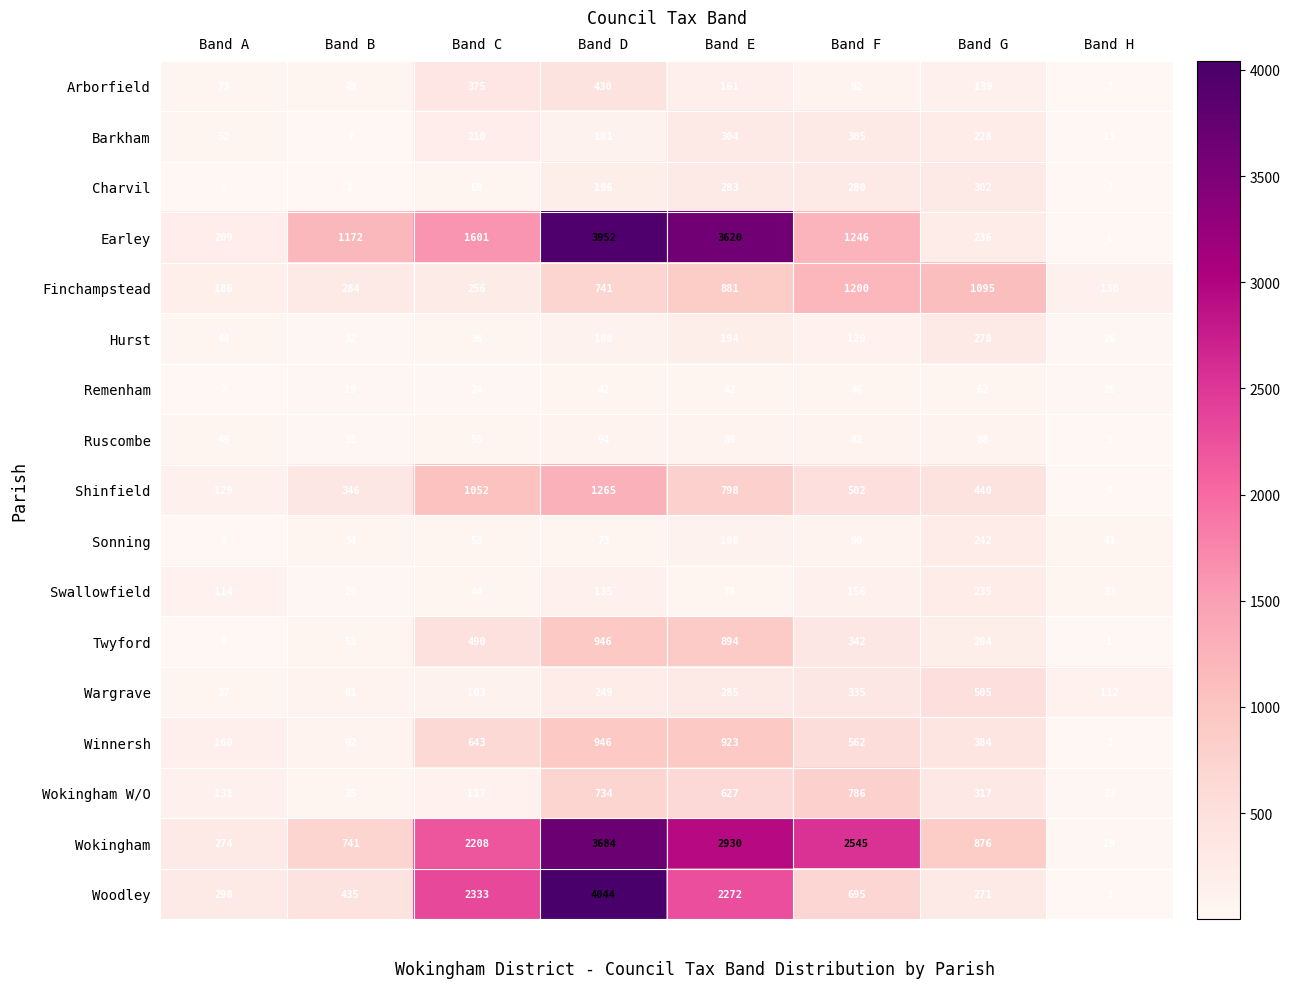

Where is Barkham nearest to the value 156?

Band C